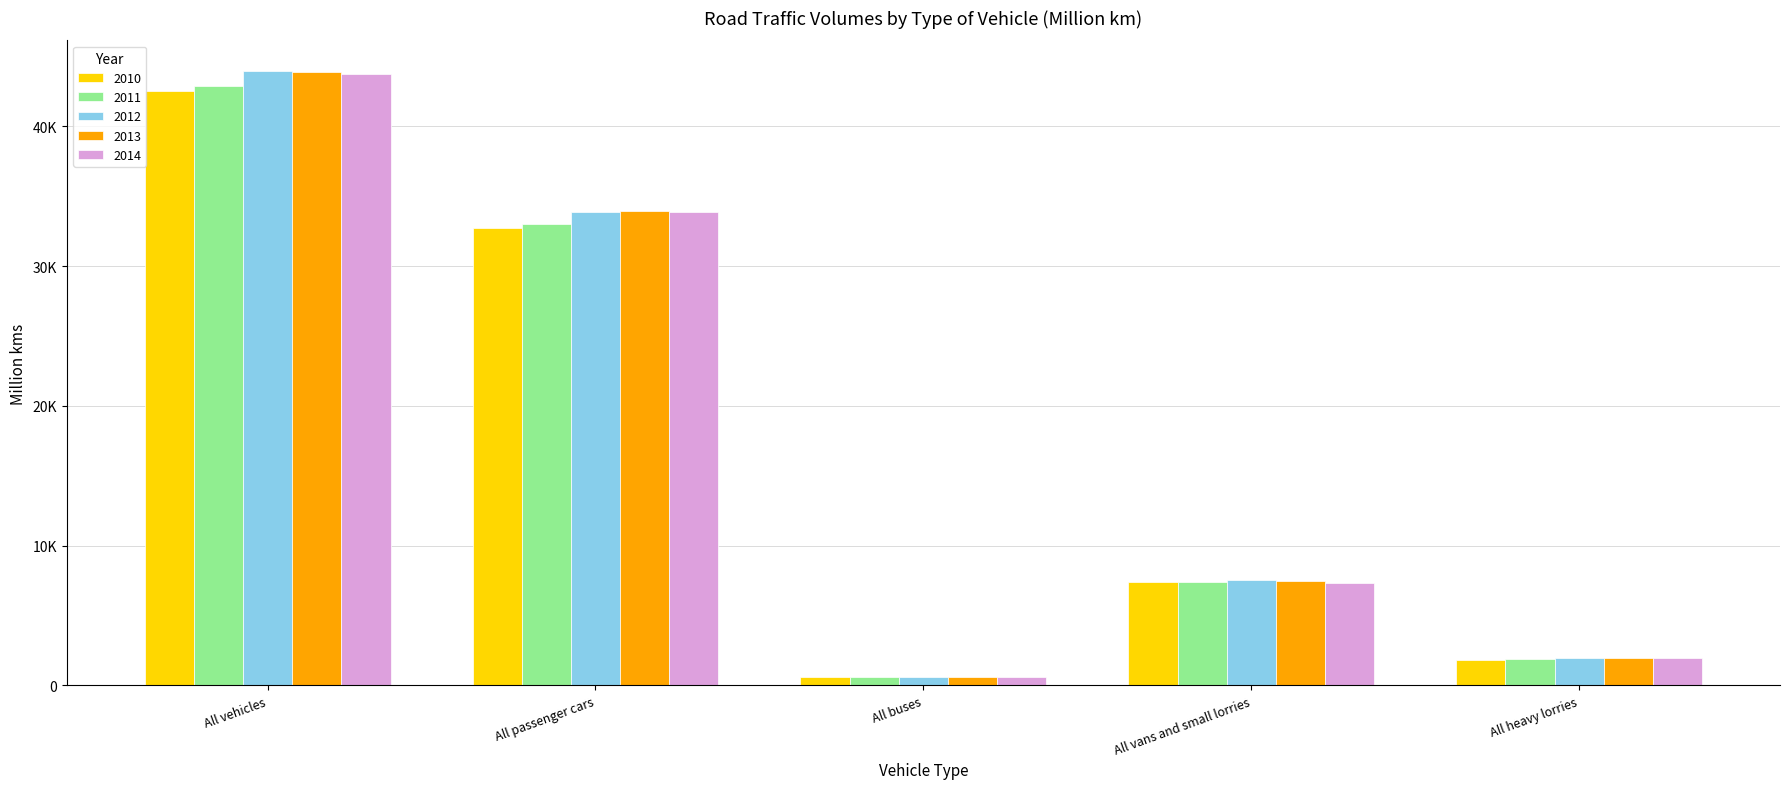

What is the label of the 3rd bar from the right?

All buses